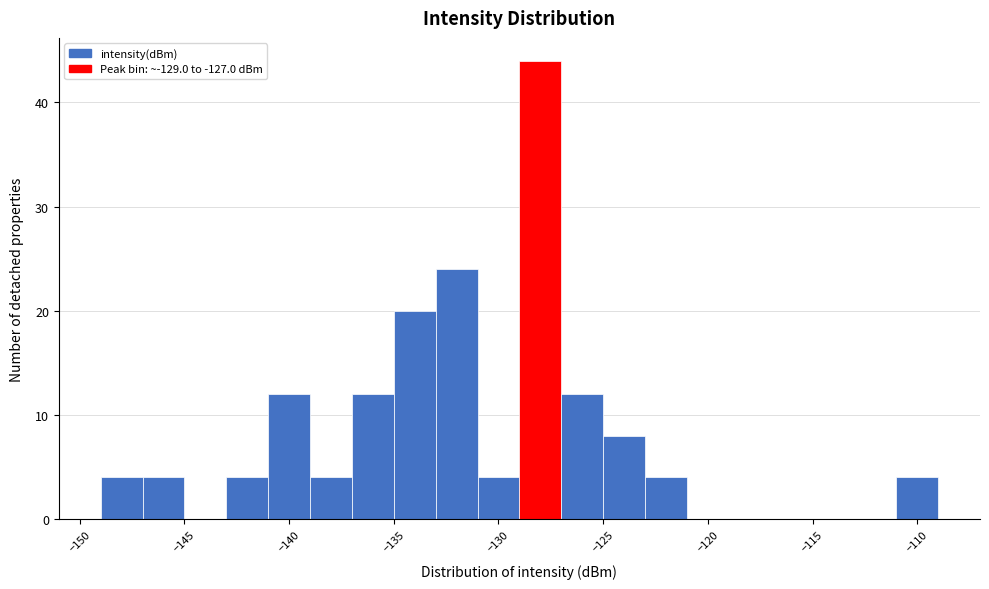

Reading left to right, transcribe this chart: for each bar, give the range it covers on the x-axis and its height. The values are not printed on the chart, so give them approximately, as read against the axis.

-149 to -147: 4
-147 to -145: 4
-145 to -143: 0
-143 to -141: 4
-141 to -139: 12
-139 to -137: 4
-137 to -135: 12
-135 to -133: 20
-133 to -131: 24
-131 to -129: 4
-129 to -127: 44
-127 to -125: 12
-125 to -123: 8
-123 to -121: 4
-121 to -119: 0
-119 to -117: 0
-117 to -115: 0
-115 to -113: 0
-113 to -111: 0
-111 to -109: 4